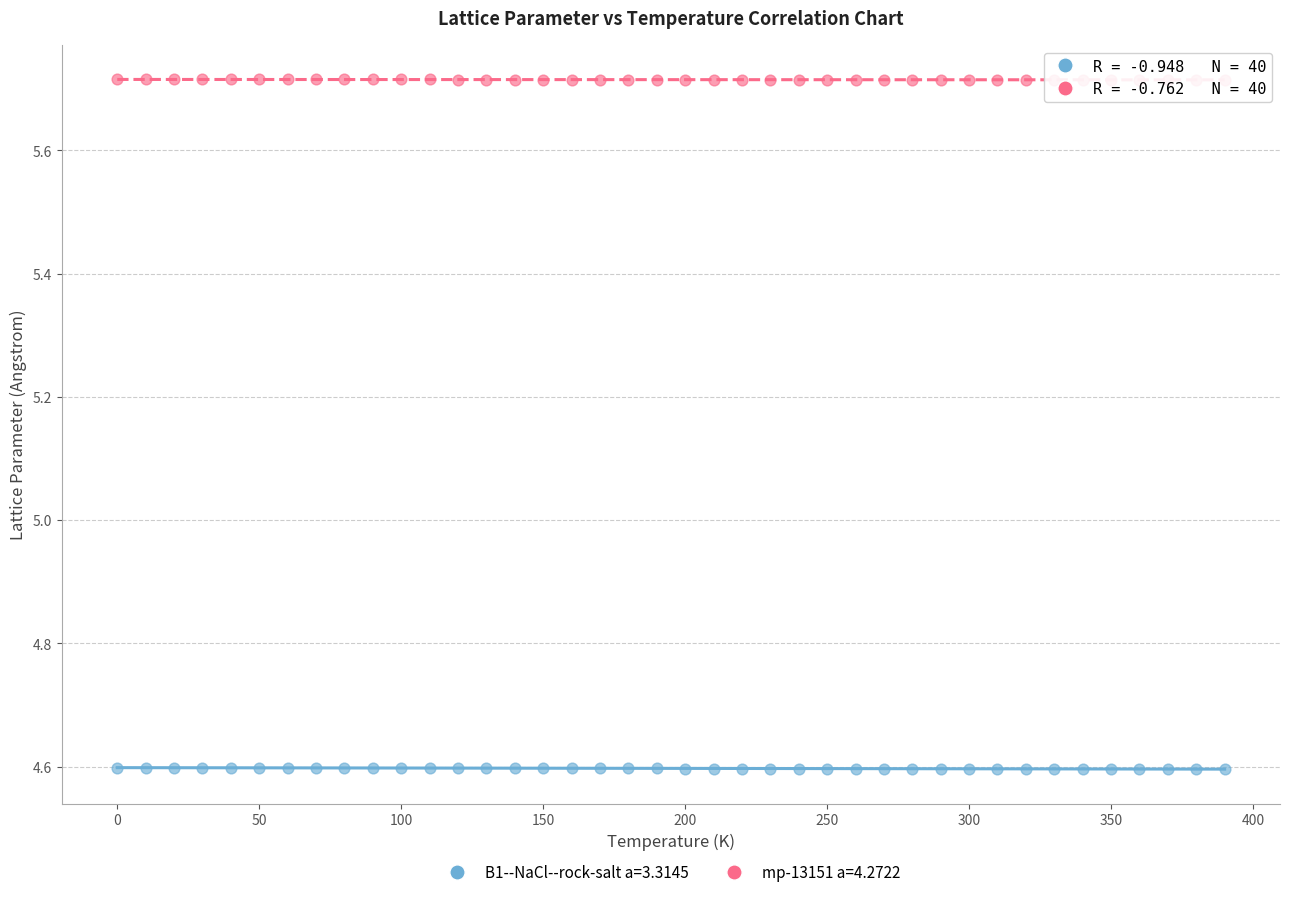

What are all the series names shown in the legend?

B1--NaCl--rock-salt a=3.3145, mp-13151 a=4.2722